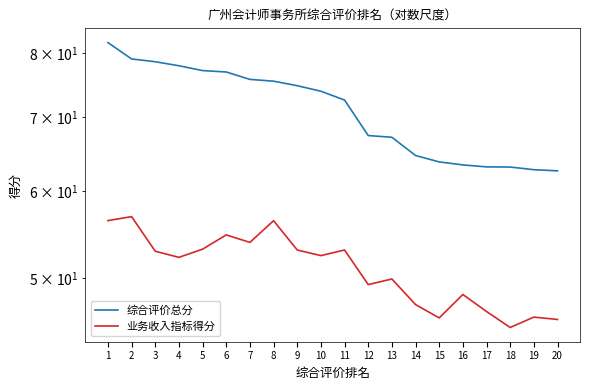

Count the number of categories in the chart.

20